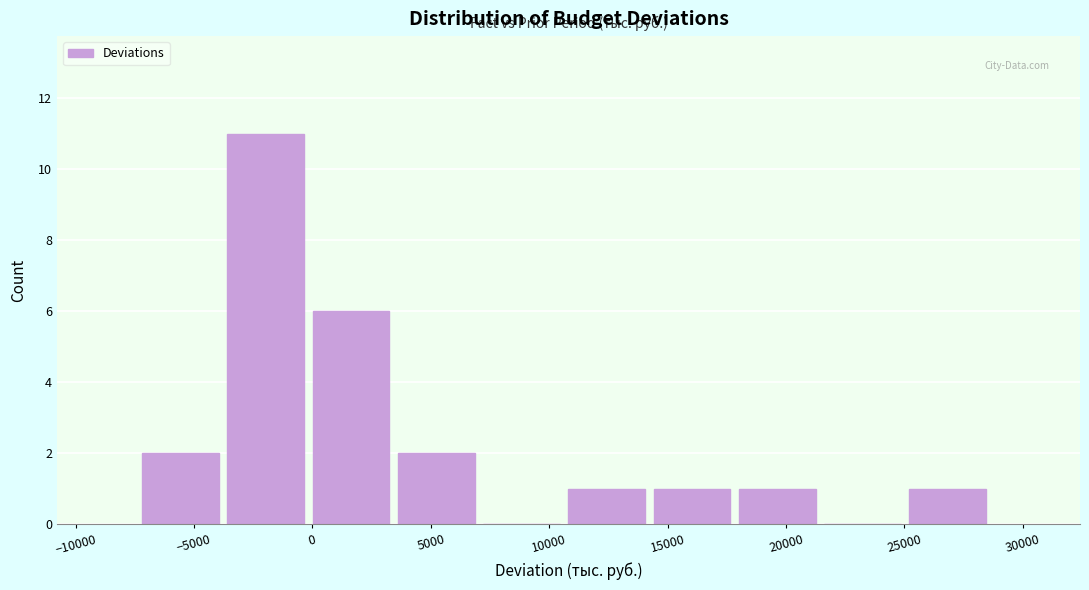

Which range on the x-axis has the tallest bar?

-3500 to 0